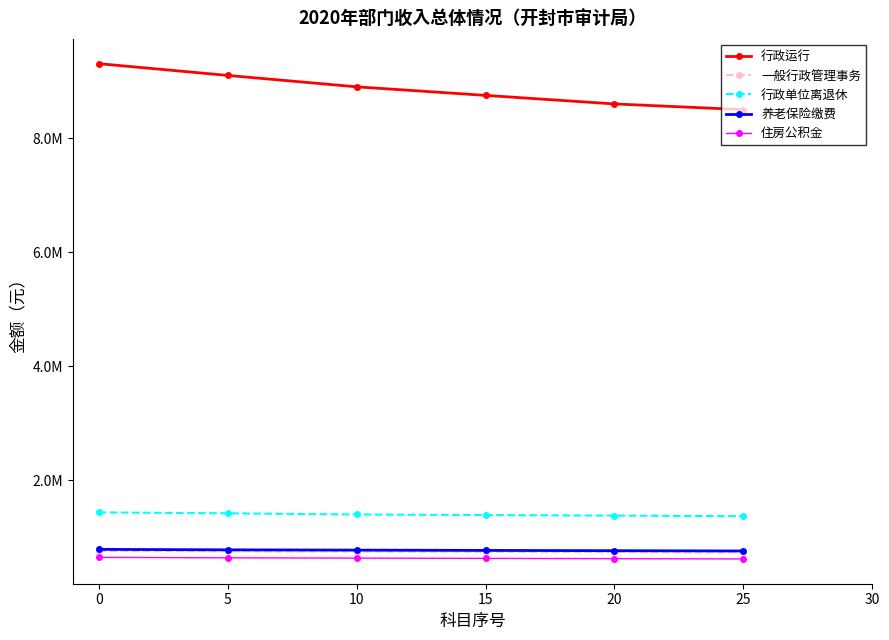

What are all the series names shown in the legend?

行政运行, 一般行政管理事务, 行政单位离退休, 养老保险缴费, 住房公积金